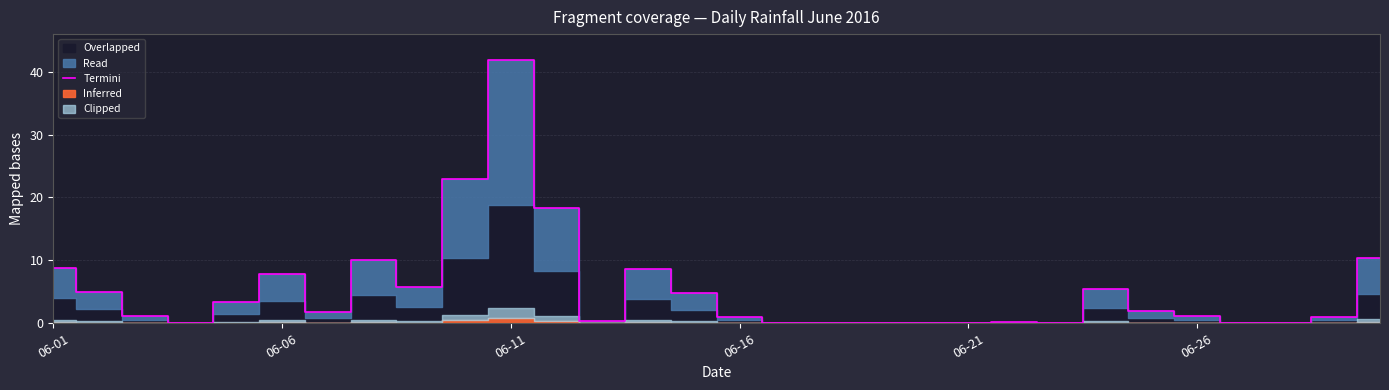

Where is the data nearest to the value 20?

11